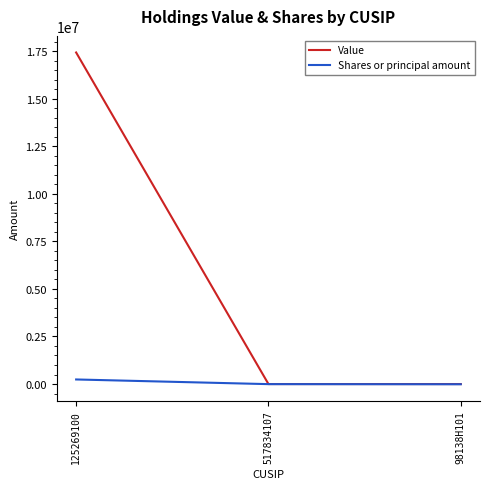

The value of Value at 125269100 is 10897965. True or false?

False